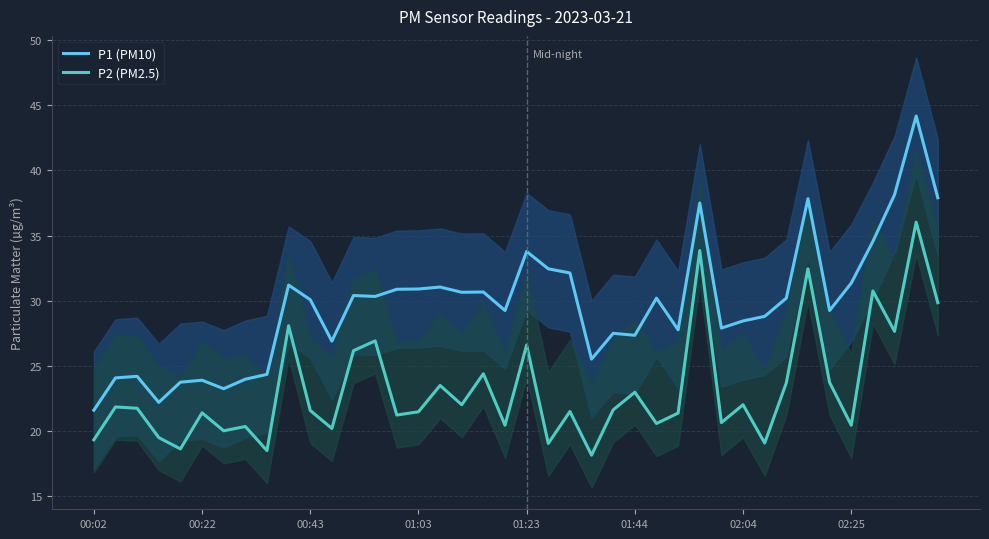

At which label does P1 (PM10) reach its minimum?

00:02